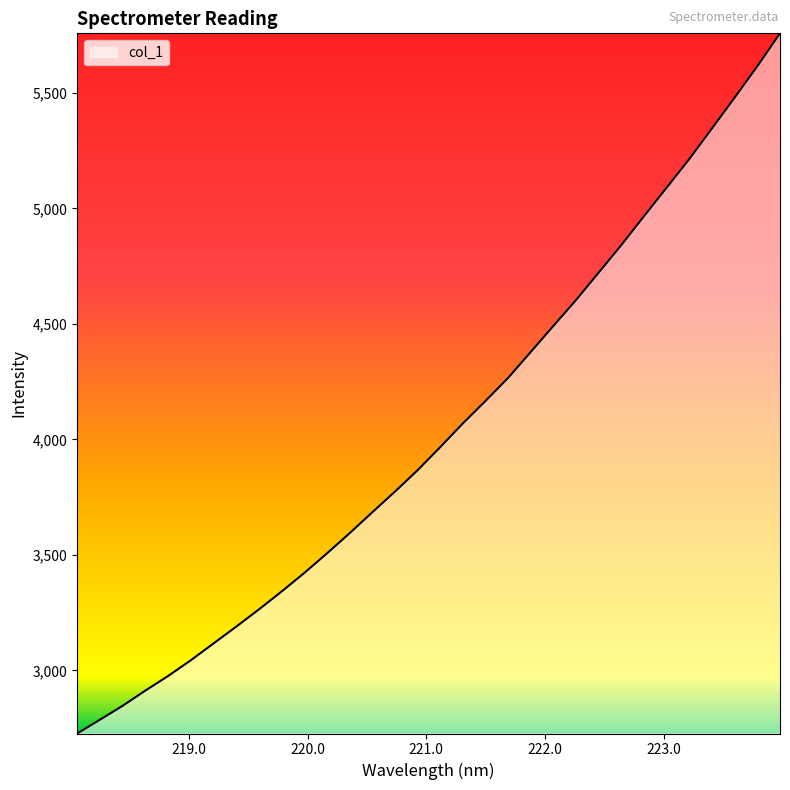

What is the maximum value shown in the chart?

5758.3